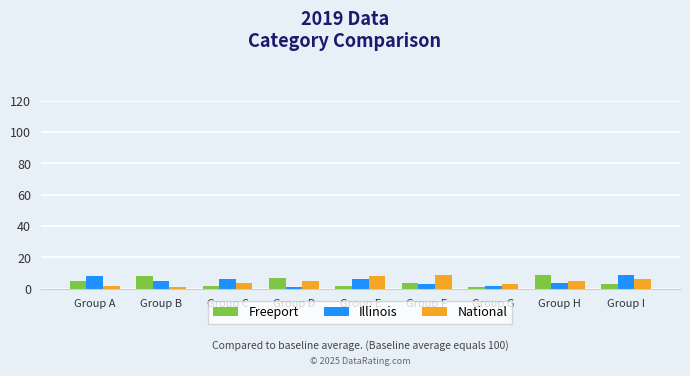

The value of Freeport at Group G is 1. True or false?

True